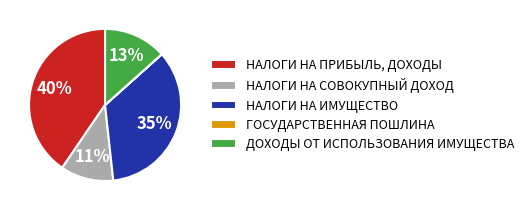

True or false: НАЛОГИ НА ИМУЩЕСТВО accounts for 44% of the total.

False